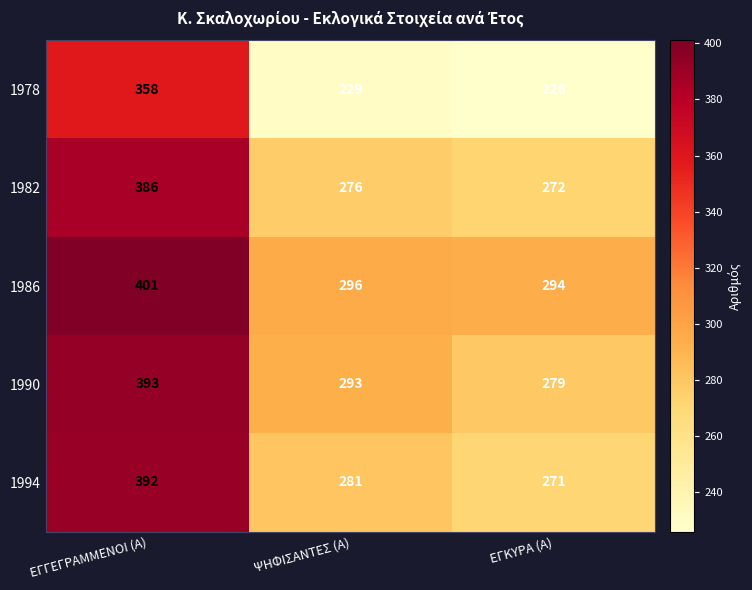

What is the total value across all series at ΨΗΦΙΣΑΝΤΕΣ (Α)?

1375